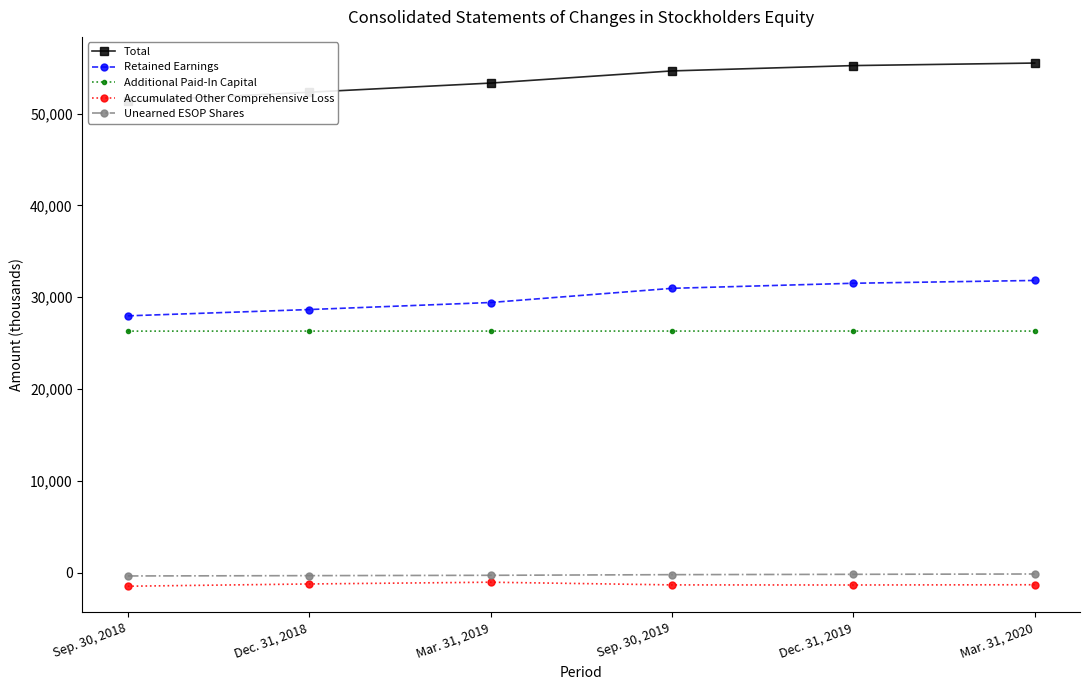

What is the minimum value shown in the chart?

-1474